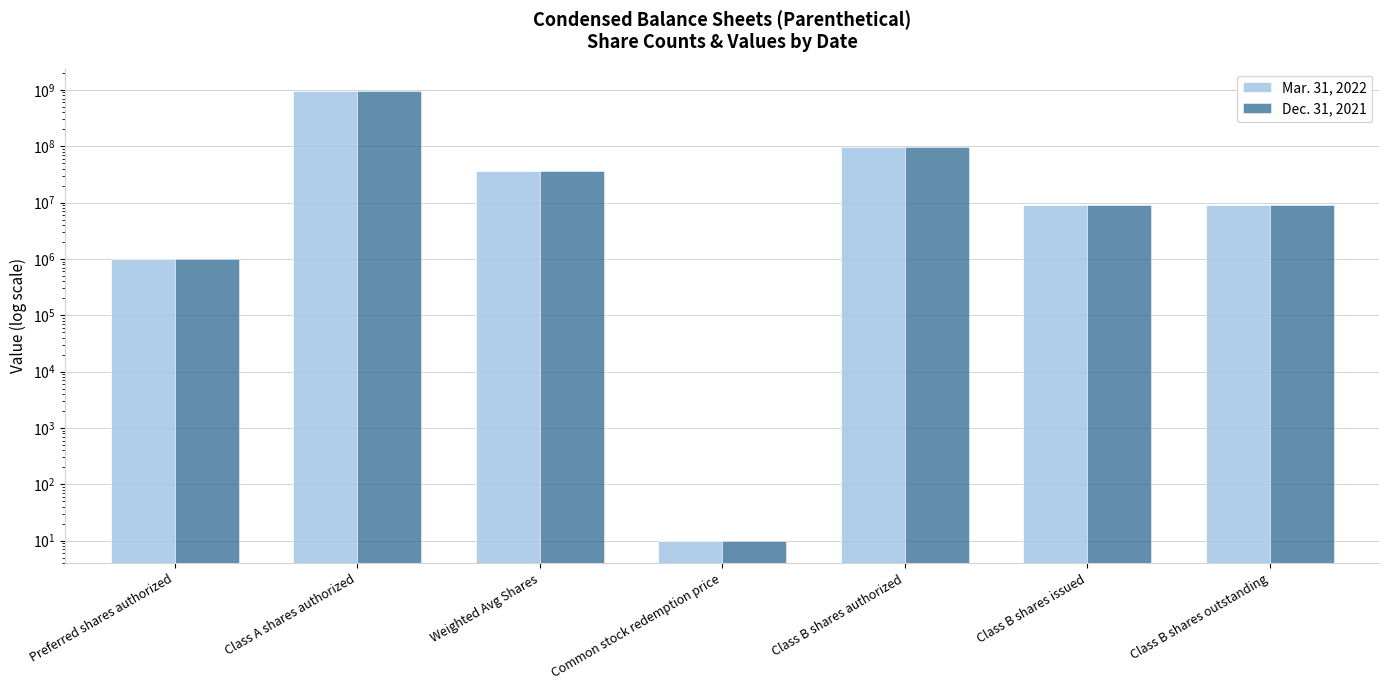

Reading left to right, list all the values displayed in this chart.

Mar. 31, 2022: 1000000	950000000	36394500	10	95000000	9098625	9098625
Dec. 31, 2021: 1000000	950000000	36394500	10	95000000	9098625	9098625